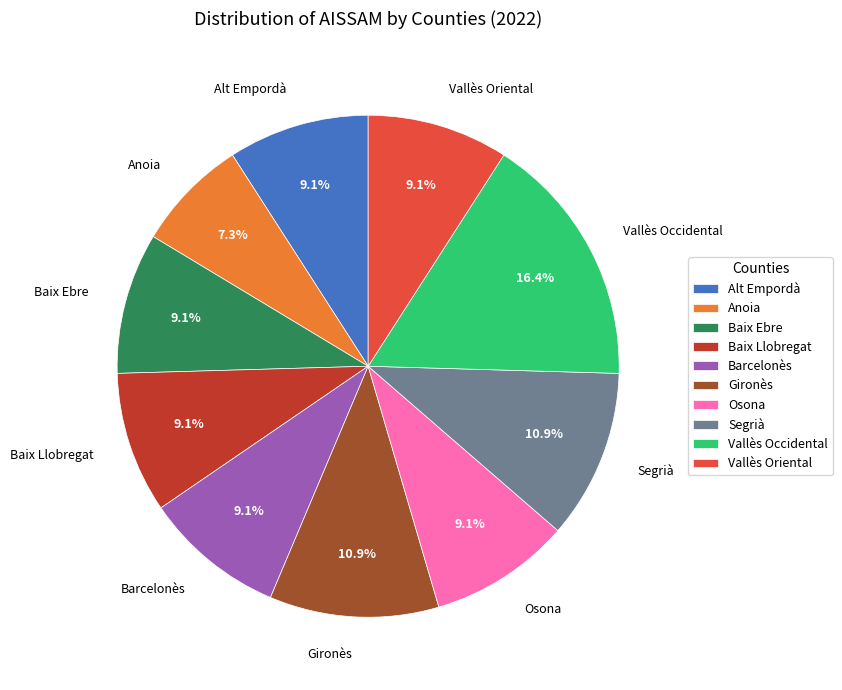

Is Vallès Oriental the majority of the pie?

No